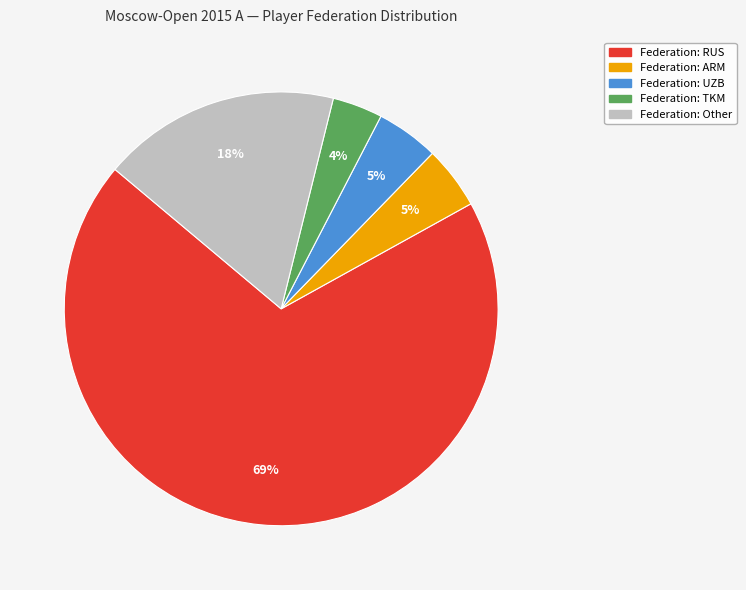

Is there any slice that represents more than half of the pie?

Yes